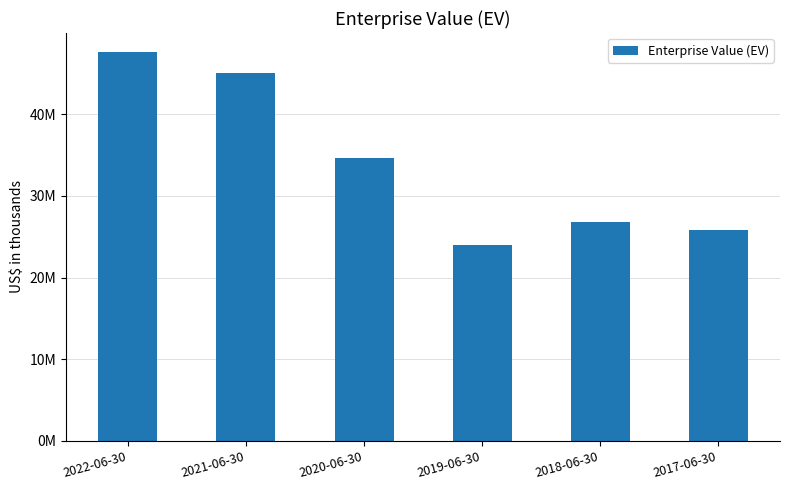

Does the chart contain any negative values?

No